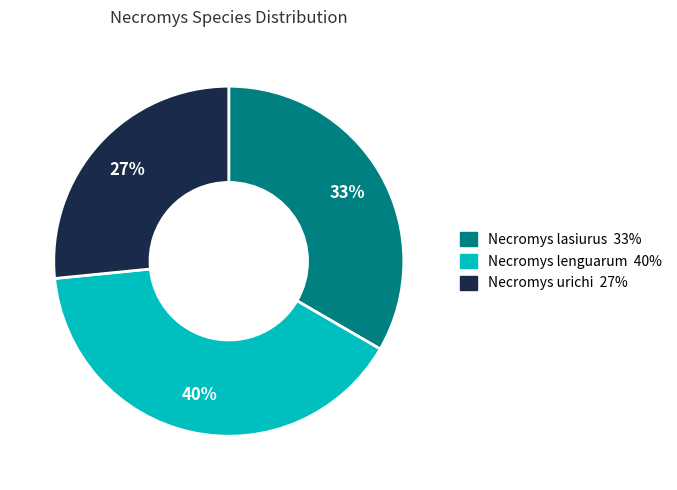

To the nearest percent, what is the average slice percentage?

33%